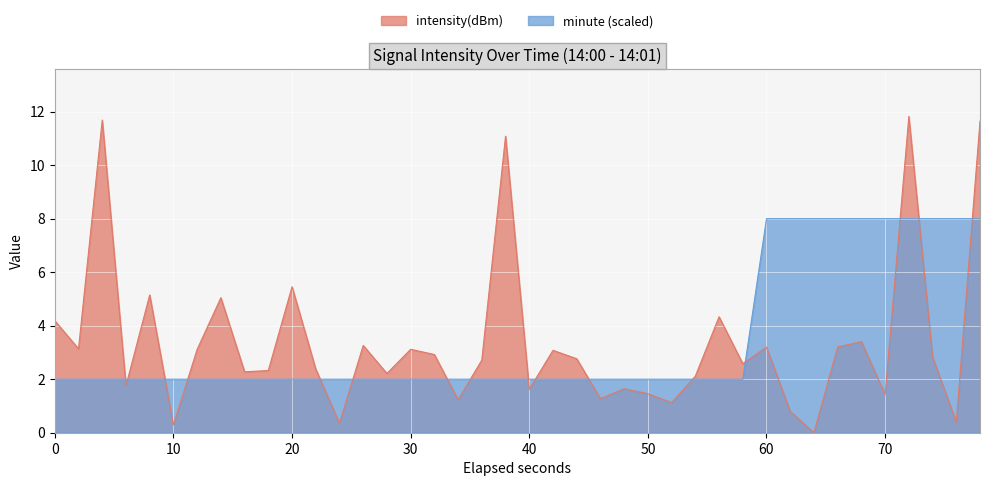

Reading right to left, list all the values displayed in this chart.

11.6	0.4	2.8	11.8	1.4	3.4	3.2	0.0	0.8	3.2	2.6	4.3	2.1	1.1	1.5	1.6	1.3	2.8	3.1	1.6	11.1	2.7	1.2	2.9	3.1	2.2	3.3	0.4	2.4	5.5	2.3	2.3	5.0	3.1	0.3	5.1	1.8	11.7	3.1	4.2